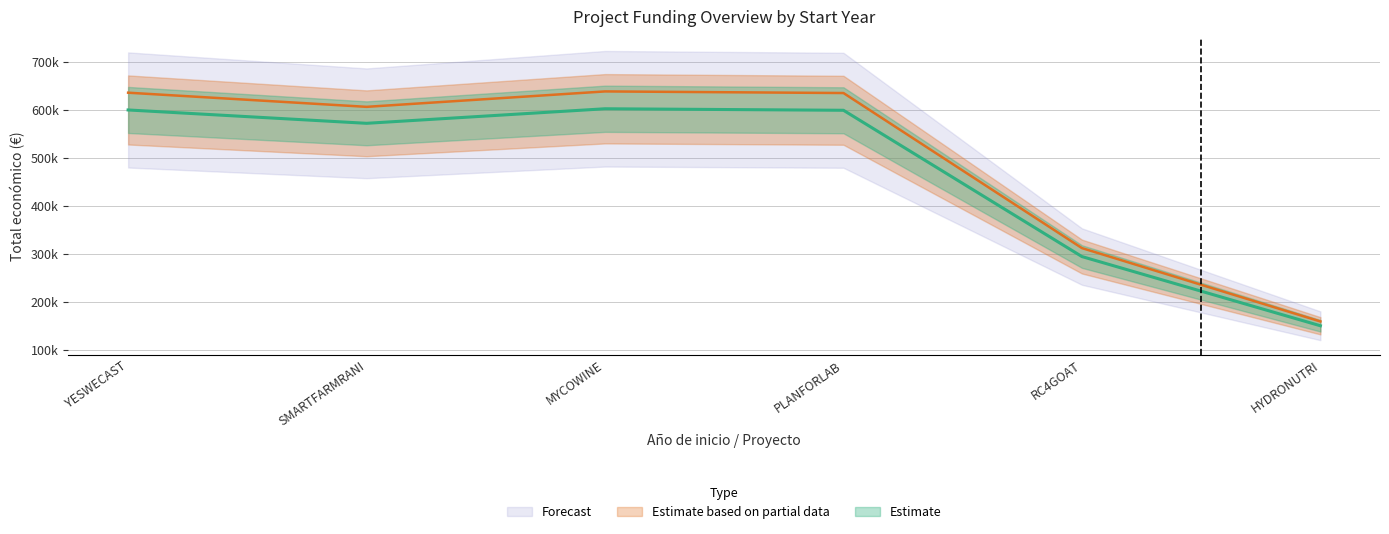

What is the average value?

469568.4